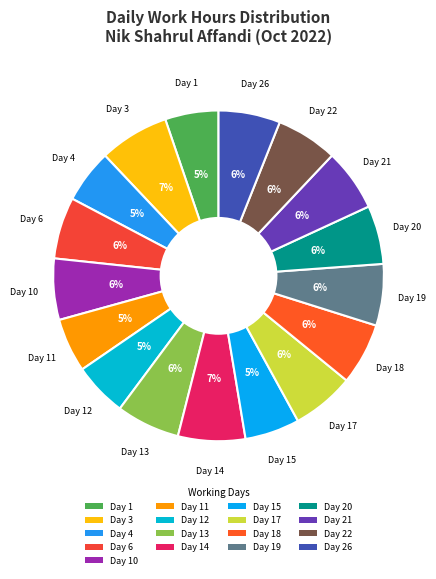

To the nearest percent, what is the average slice percentage?

6%